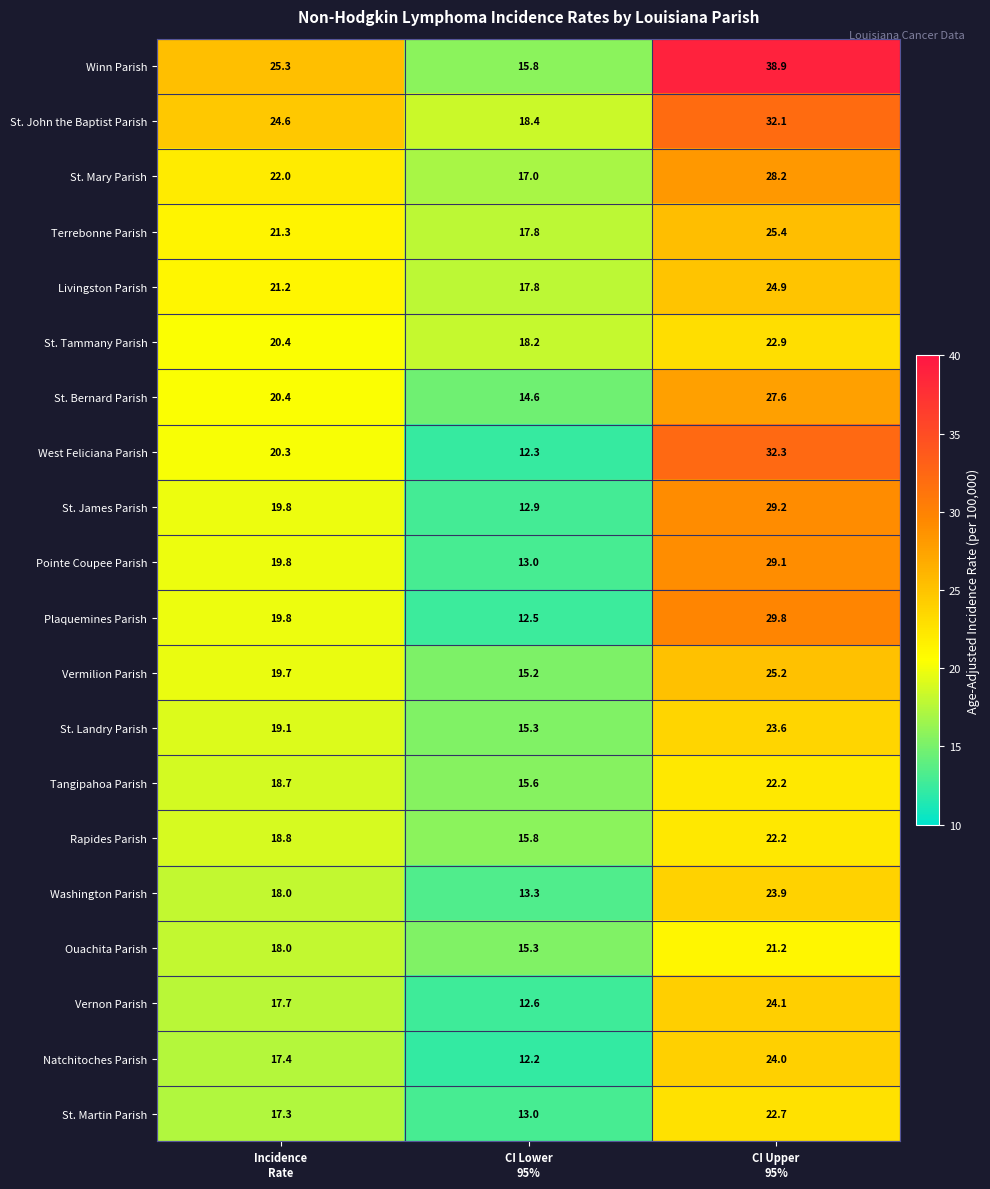

Which series has the largest range (max minus min)?

Winn Parish